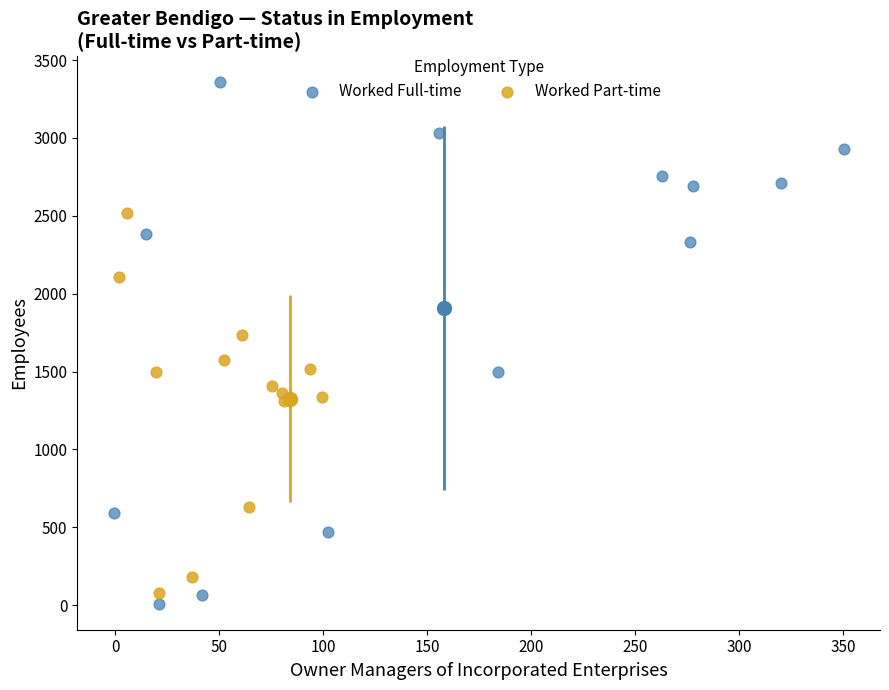

Which series reaches the maximum Y coordinate?

Worked Full-time